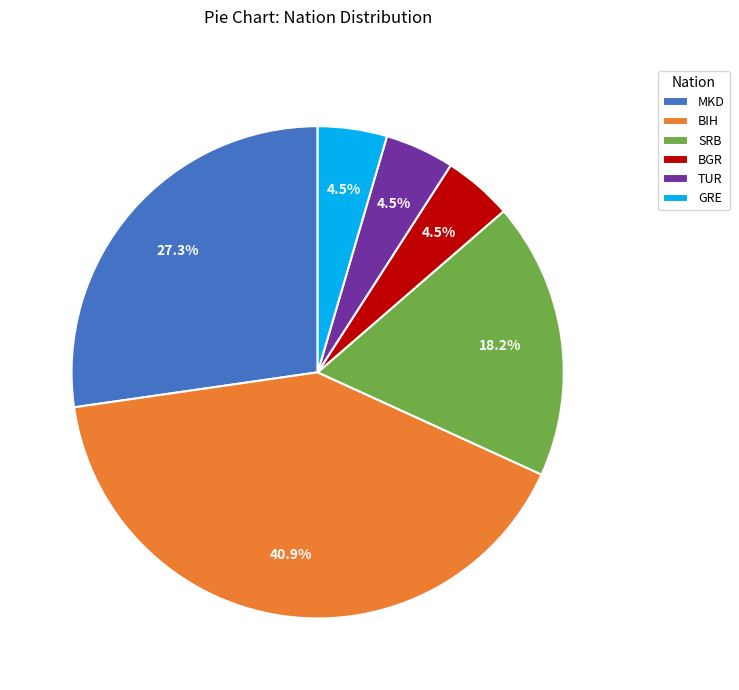

Which has a higher value, TUR or SRB?

SRB